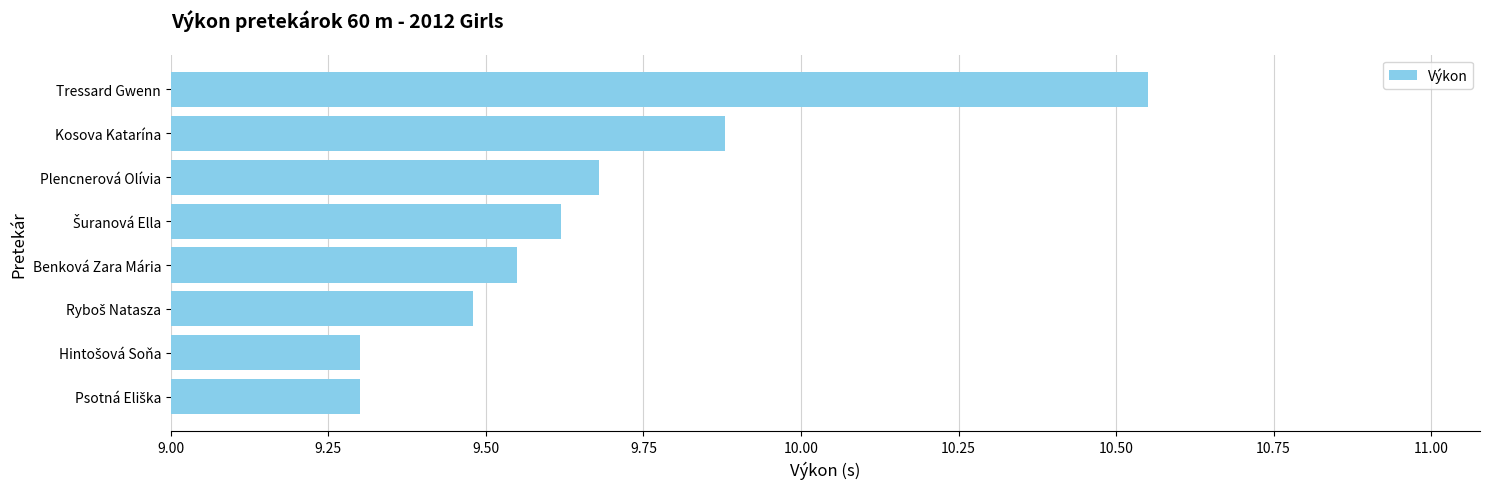

What is the approximate value at Kosova Katarína?

9.9